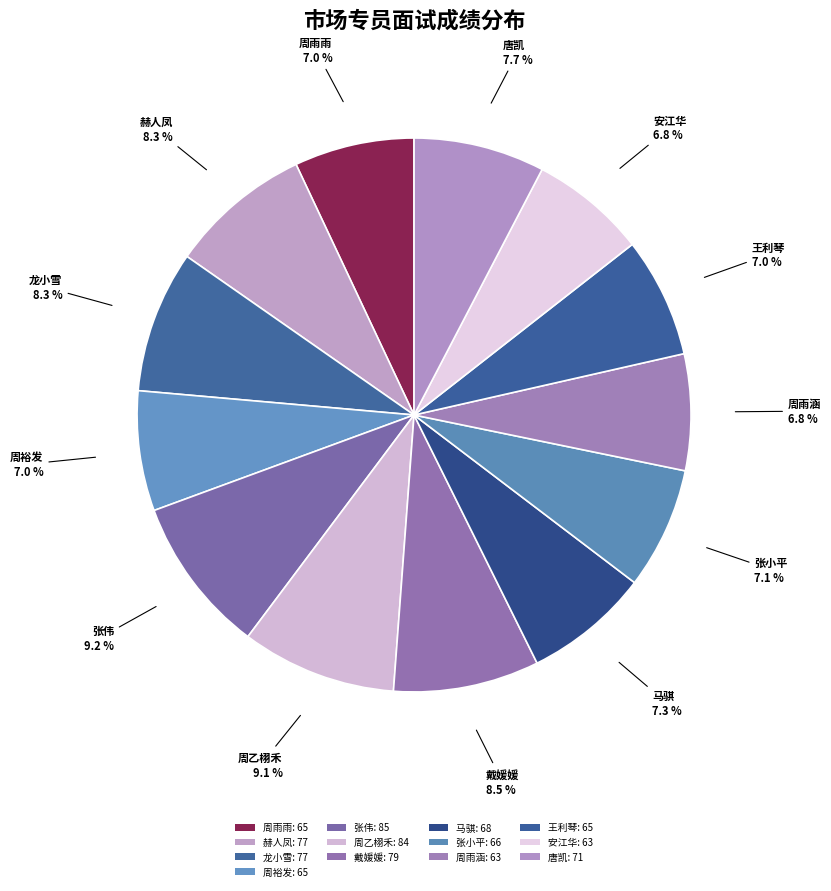

Combined, what portion of the pie is 安江华 and 周裕发?

13.8%